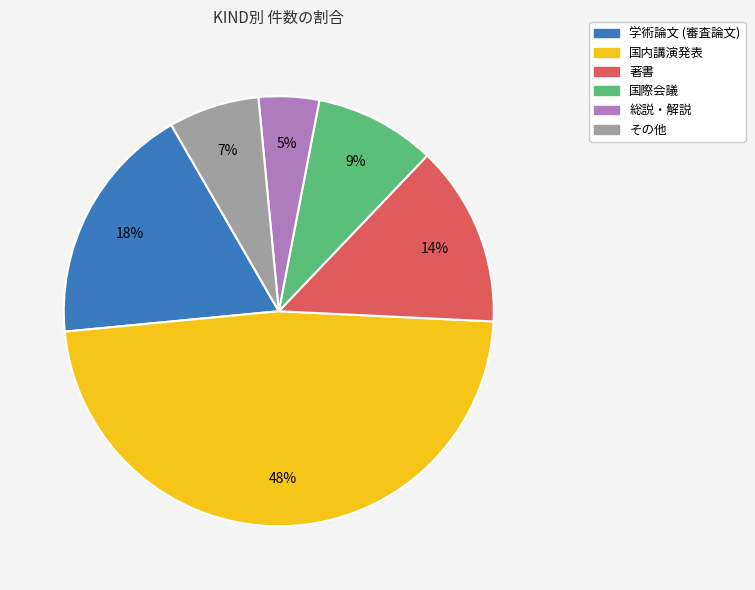

To the nearest percent, what is the difference between the largest and smallest slice percentages?

43%